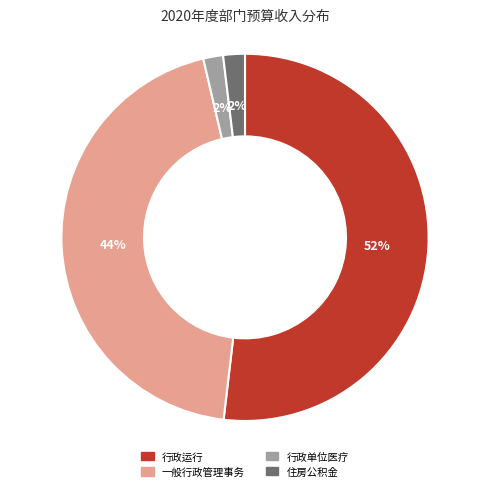

To the nearest percent, what is the average slice percentage?

25%